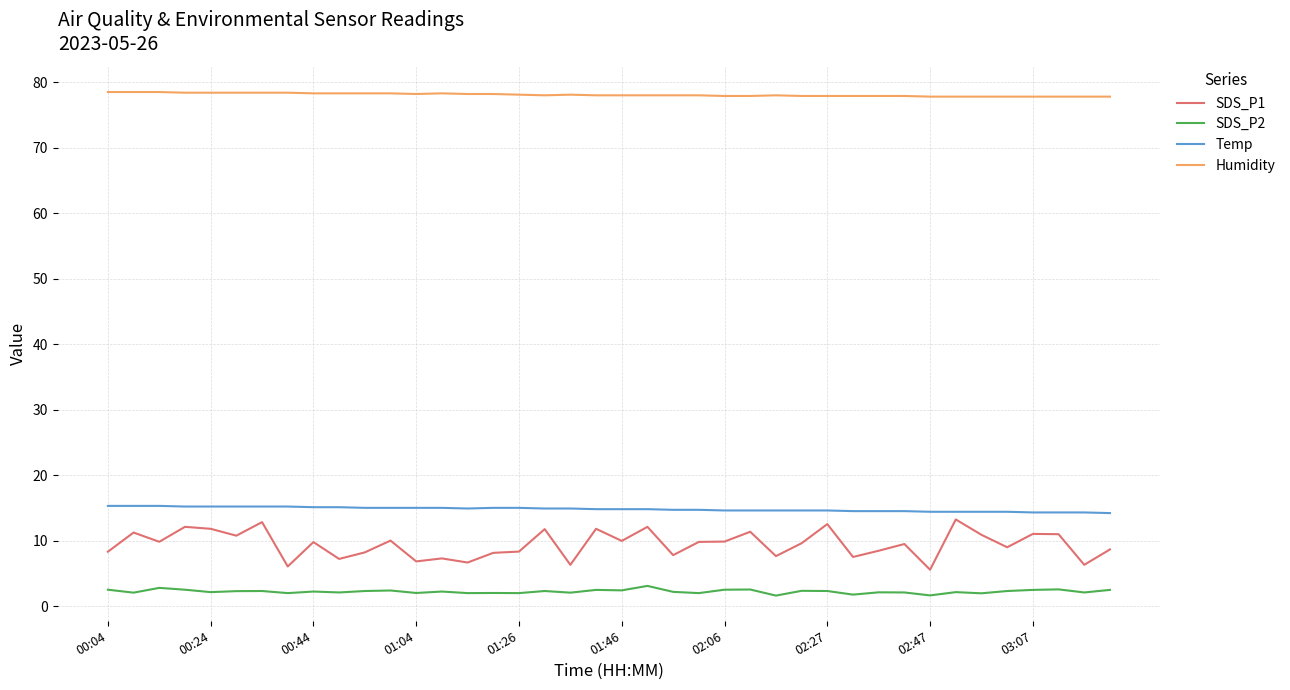

What is the average value of the Humidity series?

78.1